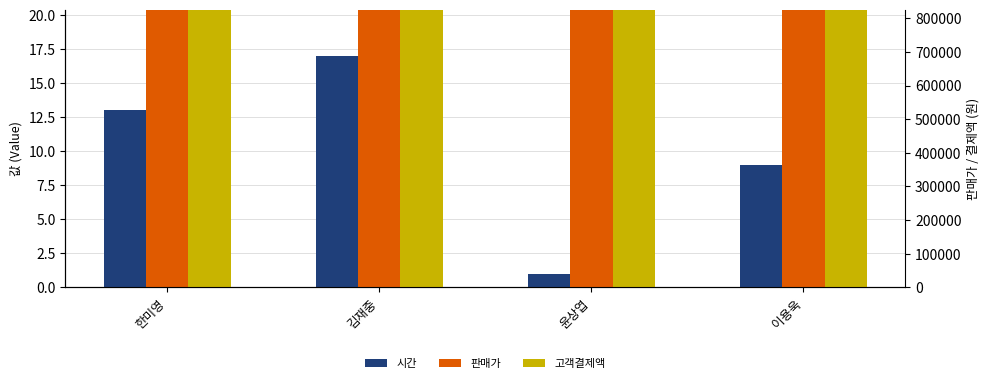

What value does the 시간 series have at 한미영?

13